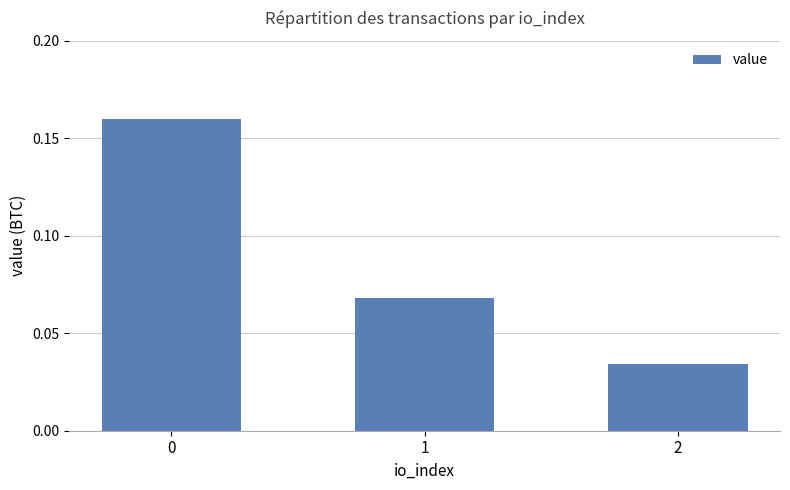

Count the number of data series in this chart.

1